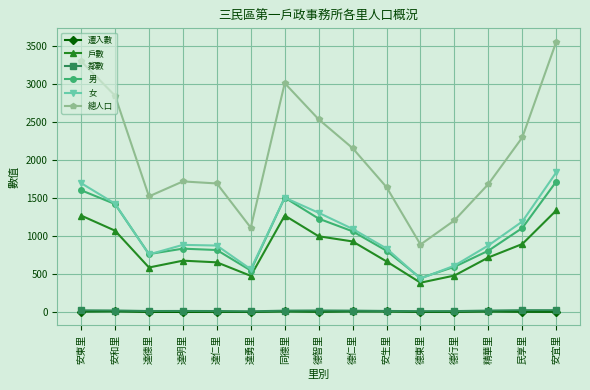

What are all the series names shown in the legend?

遷入數, 戶數, 鄰數, 男, 女, 總人口